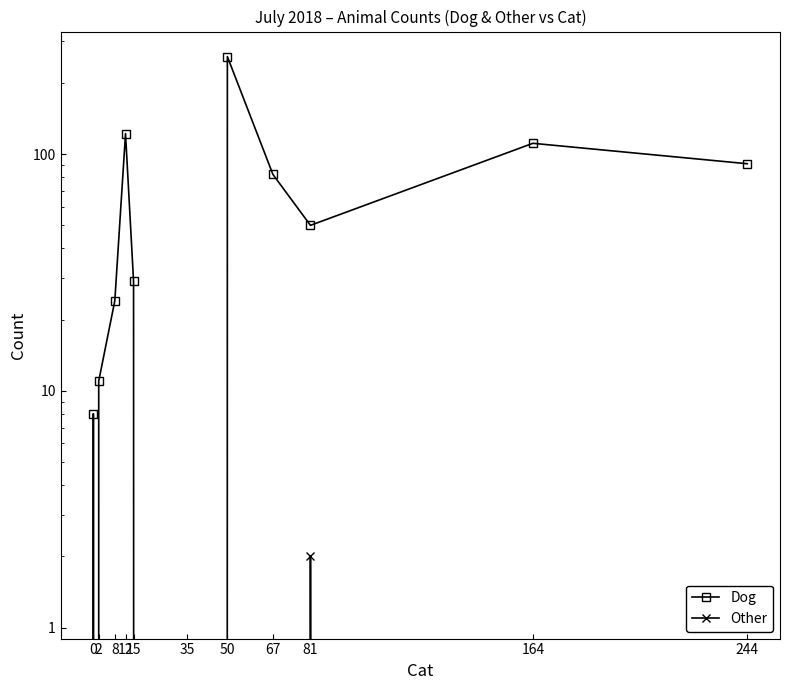

True or false: Dog and Other intersect in this chart.

False